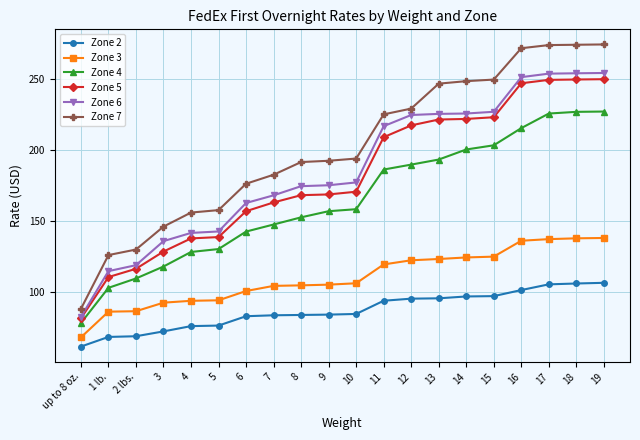

True or false: Zone 3 and Zone 7 cross at least once.

False